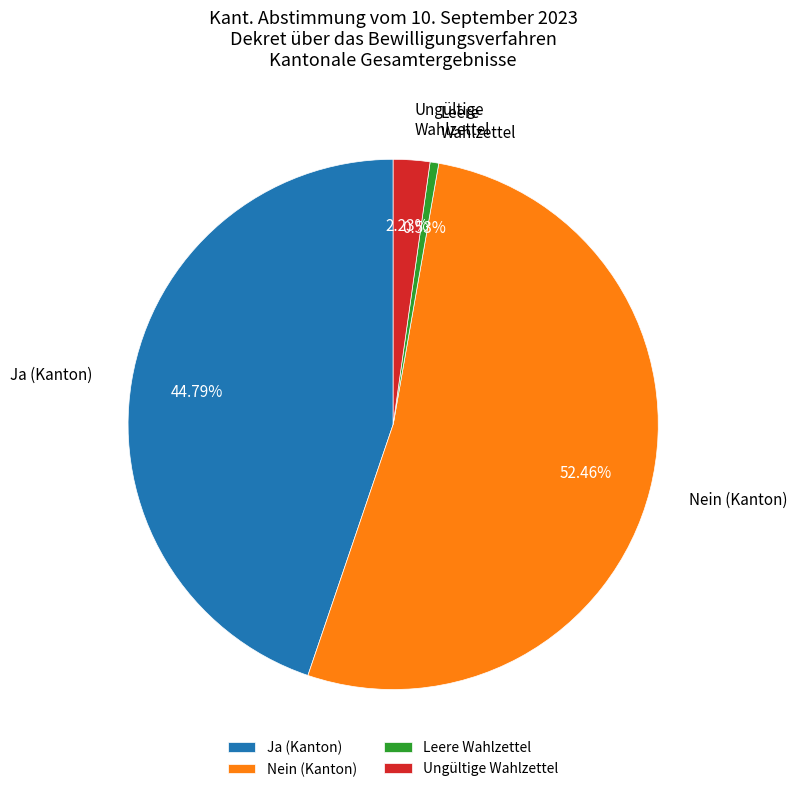

Is there a majority slice in this chart?

Yes